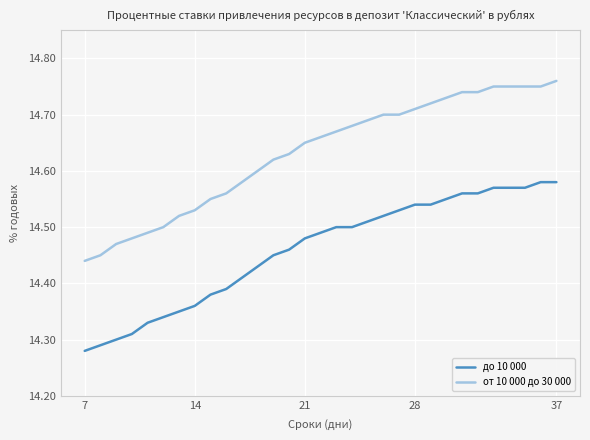

List the series in order of their overall mean, lowest first.

до 10 000, от 10 000 до 30 000